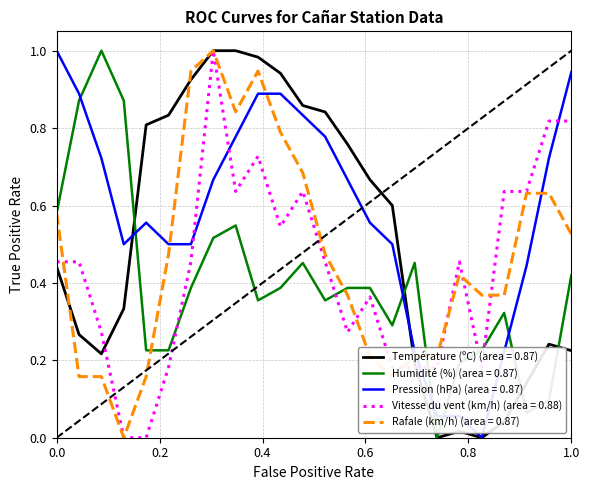

Rank the series by their average value, from highest to lowest.

Pression (hPa) (area = 0.87), Température (ºC) (area = 0.87), Rafale (km/h) (area = 0.87), Vitesse du vent (km/h) (area = 0.88), Humidité (%) (area = 0.87)